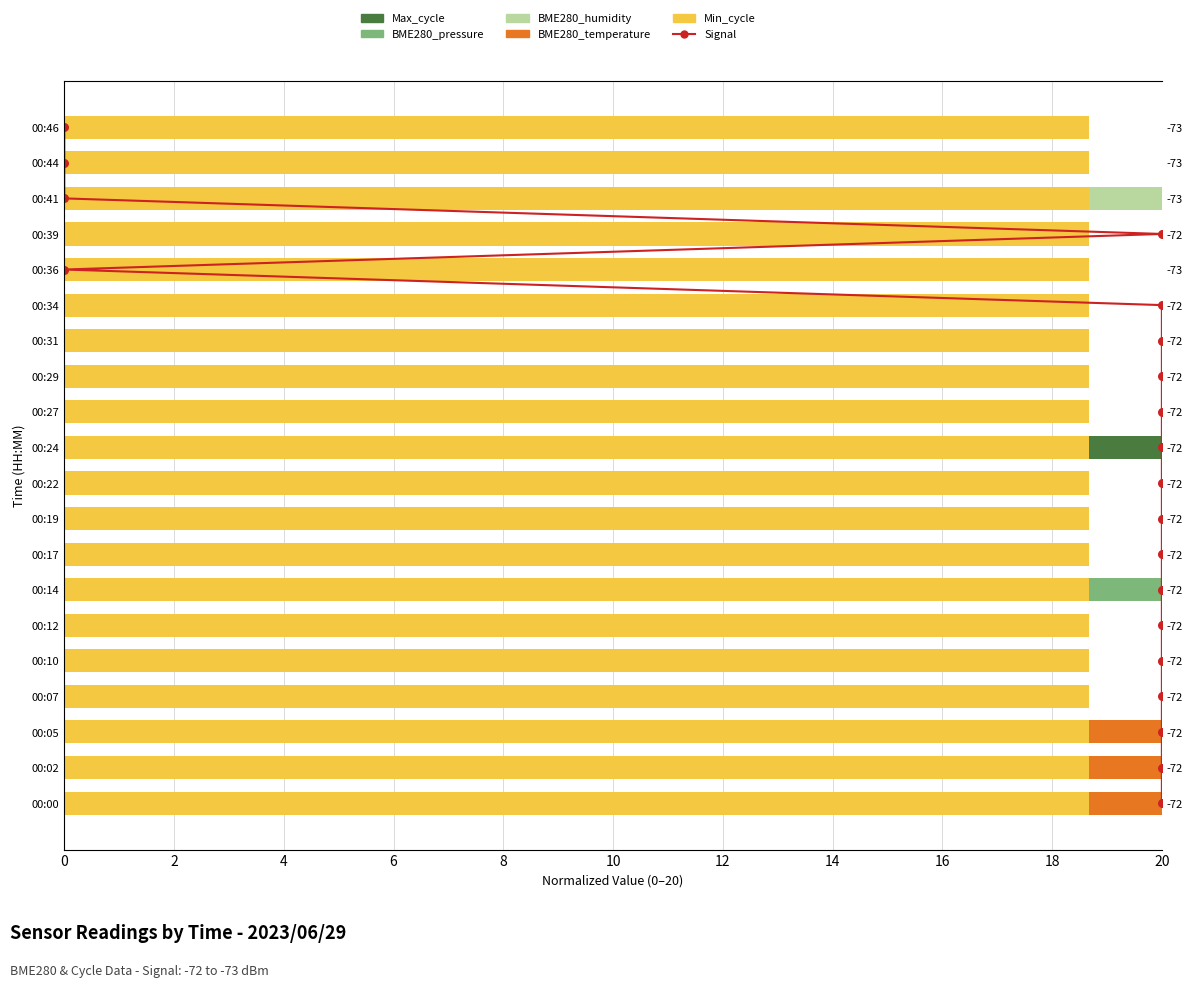

Which series contains the lowest Y value?

Signal